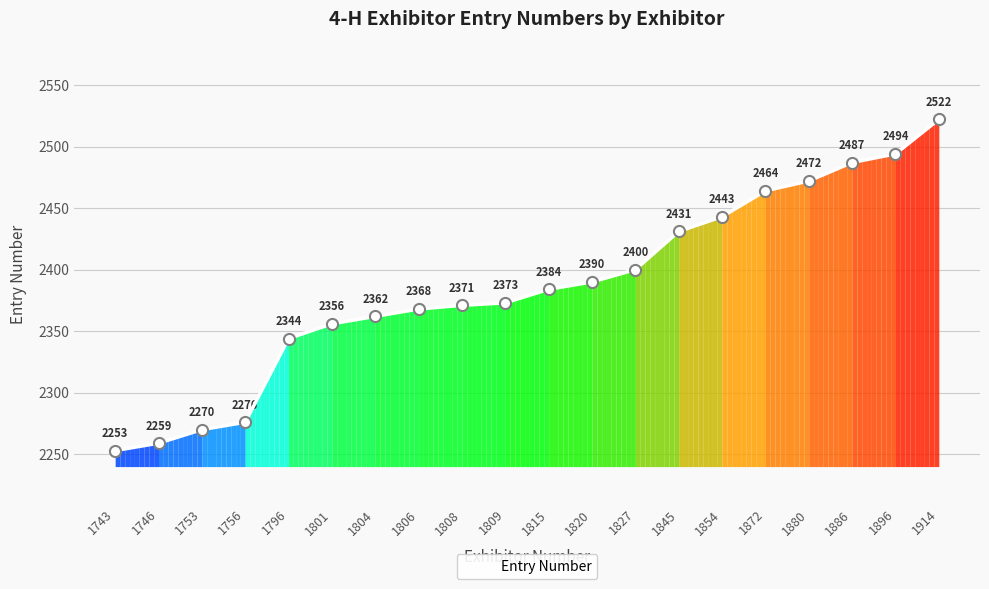

List the labels in order of value, smallest first.

1743, 1746, 1753, 1756, 1796, 1801, 1804, 1806, 1808, 1809, 1815, 1820, 1827, 1845, 1854, 1872, 1880, 1886, 1896, 1914